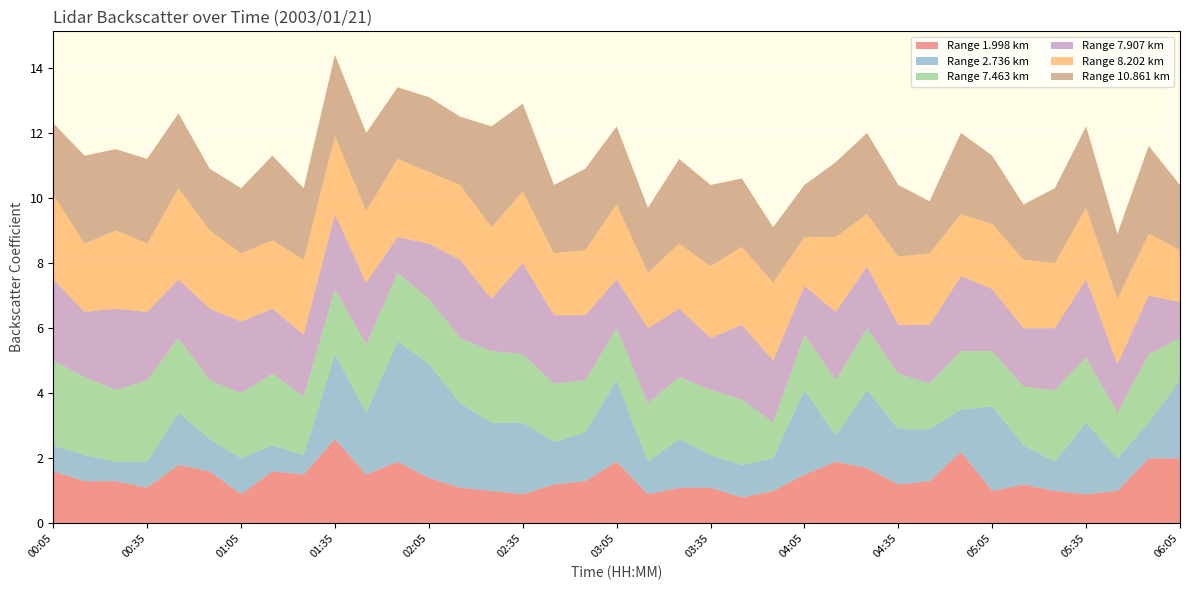

Reading left to right, extract all data points from this chart.

1.998: 1.6	1.3	1.3	1.1	1.8	1.6	0.9	1.6	1.5	2.6	1.5	1.9	1.4	1.1	1.0	0.9	1.2	1.3	1.9	0.9	1.1	1.1	0.8	1.0	1.5	1.9	1.7	1.2	1.3	2.2	1.0	1.2	1.0	0.9	1.0	2.0	2.0
2.736: 0.8	0.8	0.6	0.8	1.6	1.0	1.1	0.8	0.6	2.6	1.9	3.7	3.5	2.6	2.1	2.2	1.3	1.5	2.5	1.0	1.5	1.0	1.0	1.0	2.6	0.8	2.4	1.7	1.6	1.3	2.6	1.2	0.9	2.2	1.0	1.1	2.4
7.463: 2.6	2.4	2.2	2.5	2.3	1.8	2.0	2.2	1.8	2.0	2.1	2.1	2.0	2.0	2.2	2.1	1.8	1.6	1.6	1.8	1.9	2.0	2.0	1.1	1.7	1.7	1.9	1.7	1.4	1.8	1.7	1.8	2.2	2.0	1.4	2.1	1.3
7.907: 2.5	2.0	2.5	2.1	1.8	2.2	2.2	2.0	1.9	2.3	1.9	1.1	1.7	2.4	1.6	2.8	2.1	2.0	1.5	2.3	2.1	1.6	2.3	1.9	1.5	2.1	1.9	1.5	1.8	2.3	1.9	1.8	1.9	2.4	1.5	1.8	1.1
8.202: 2.6	2.1	2.4	2.1	2.8	2.4	2.1	2.1	2.3	2.4	2.2	2.4	2.2	2.3	2.2	2.2	1.9	2.0	2.3	1.7	2.0	2.2	2.4	2.4	1.5	2.3	1.6	2.1	2.2	1.9	2.0	2.1	2.0	2.2	2.0	1.9	1.6
10.861: 2.2	2.7	2.5	2.6	2.3	1.9	2.0	2.6	2.2	2.5	2.4	2.2	2.3	2.1	3.1	2.7	2.1	2.5	2.4	2.0	2.6	2.5	2.1	1.7	1.6	2.3	2.5	2.2	1.6	2.5	2.1	1.7	2.3	2.5	2.0	2.7	2.0